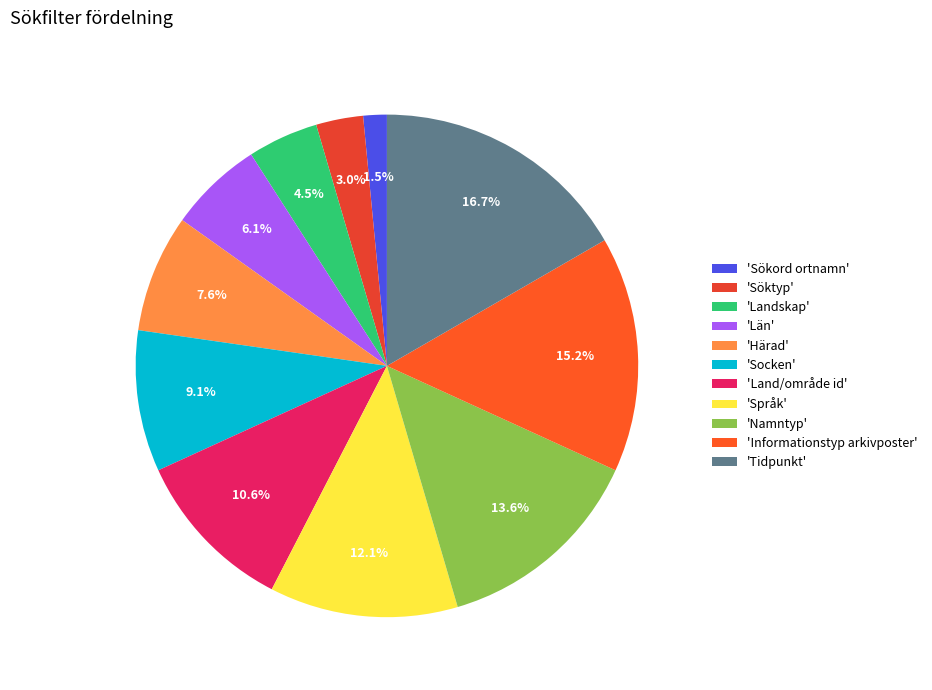

Rank the categories by value from highest to lowest.

'Tidpunkt', 'Informationstyp arkivposter', 'Namntyp', 'Språk', 'Land/område id', 'Socken', 'Härad', 'Län', 'Landskap', 'Söktyp', 'Sökord ortnamn'